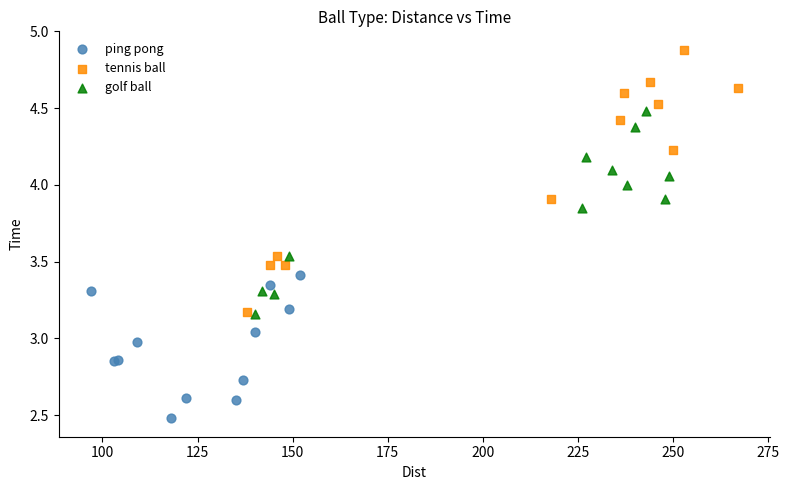

Which series has the largest Y range (max minus min)?

tennis ball